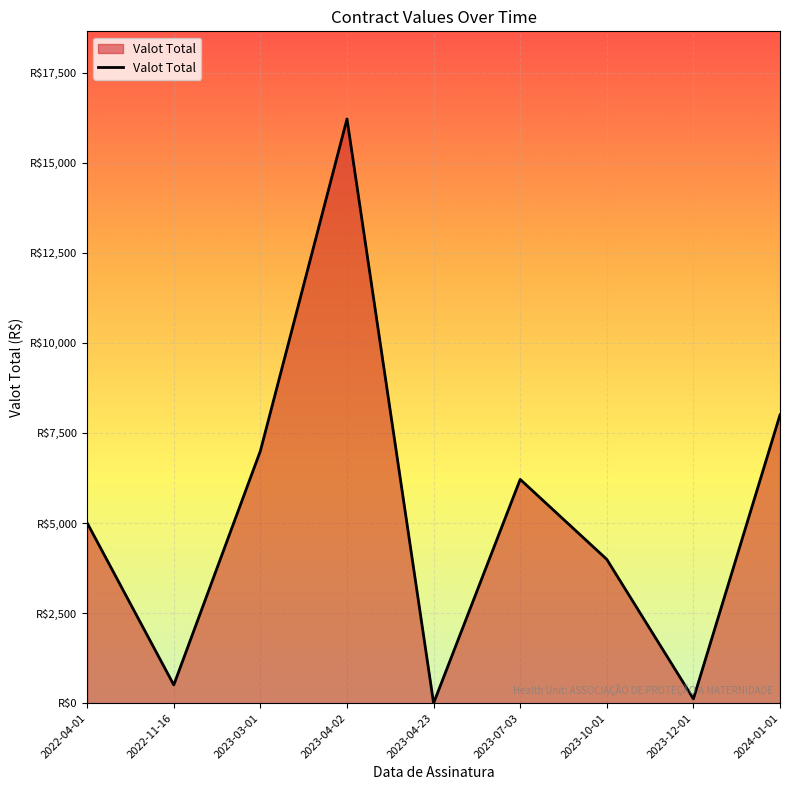

What is the difference between the values at 2022-04-01 and 2023-04-23?

5000.0